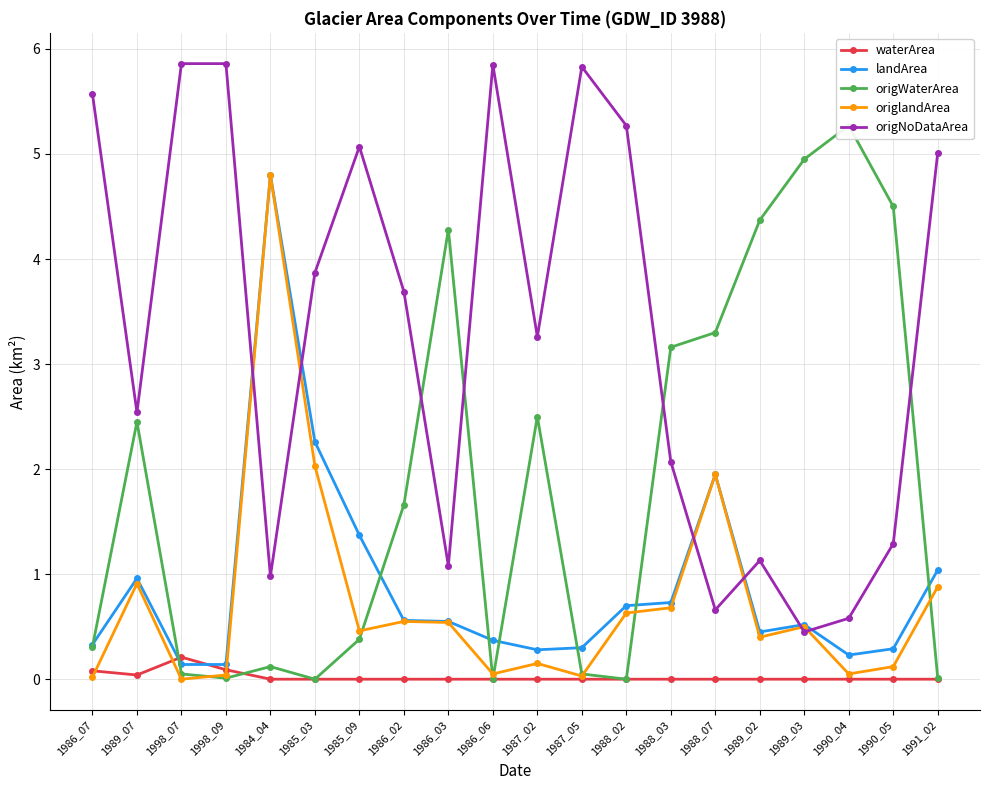

What is the difference between the maximum and minimum values in the waterArea series?

0.2